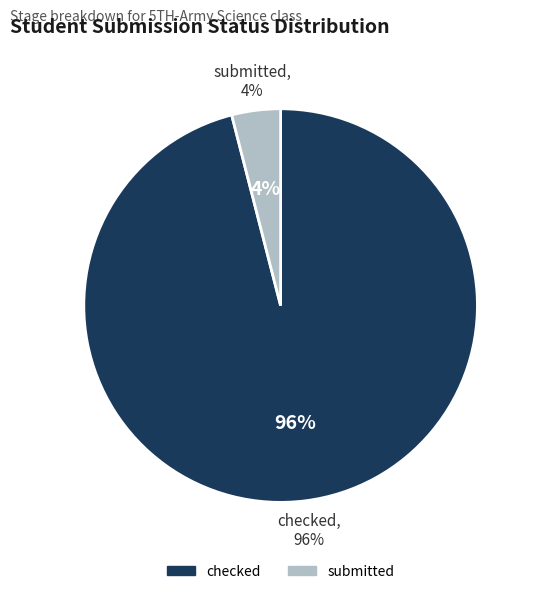

What portion of the pie excludes submitted?

96.0%